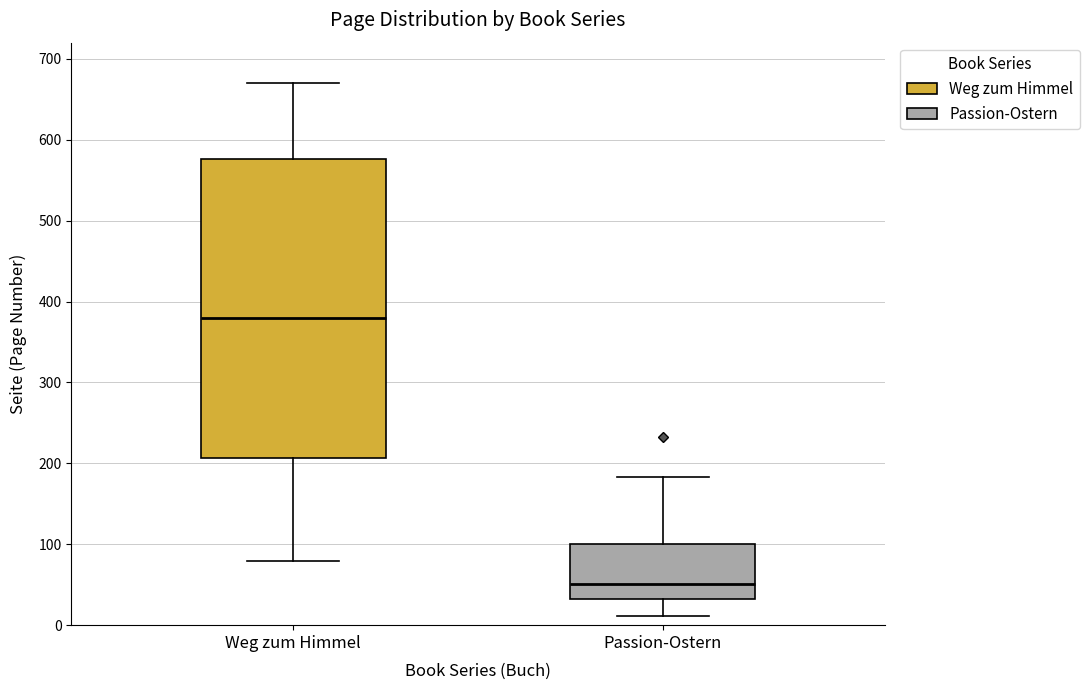

Reading left to right, read every box against the y-axis: the position of its median line, the range the box covers, and the ends of its whiskers. The values are not printed on the chart, so give them approximately, as read against the axis.

Weg zum Himmel: median 380, box 210 to 580, whiskers 80 to 670
Passion-Ostern: median 50, box 30 to 100, whiskers 10 to 180